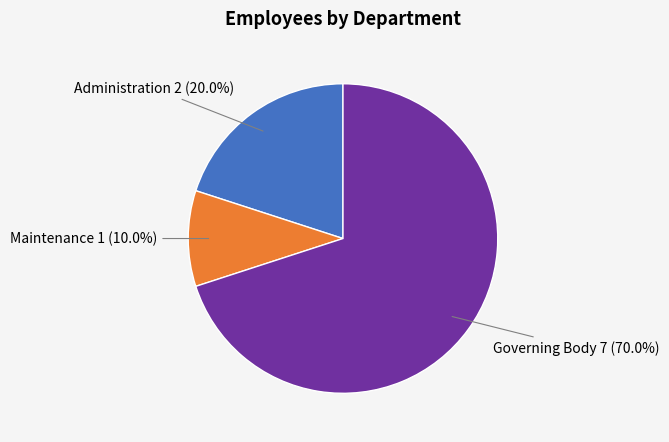

How many slices are in this pie chart?

3